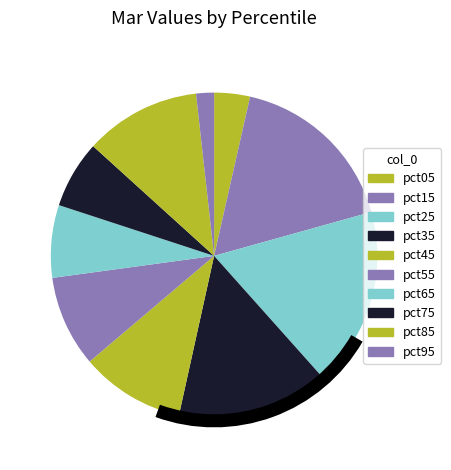

To the nearest percent, what percentage of the pie is pct55?

9%